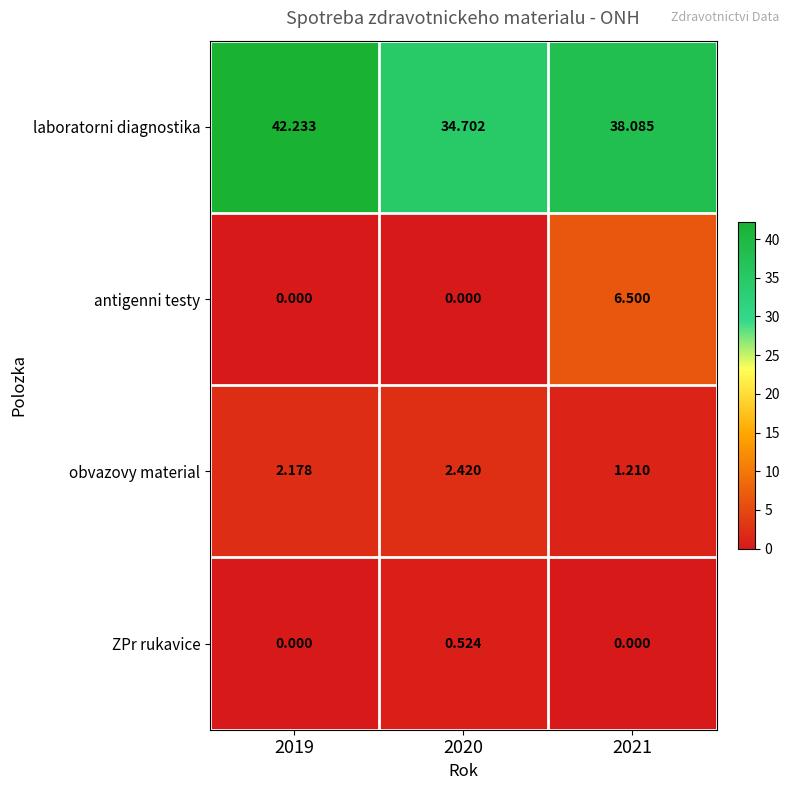

At 2020, list the series in order from smallest to largest.

antigenni testy, ZPr rukavice, obvazovy material, laboratorni diagnostika